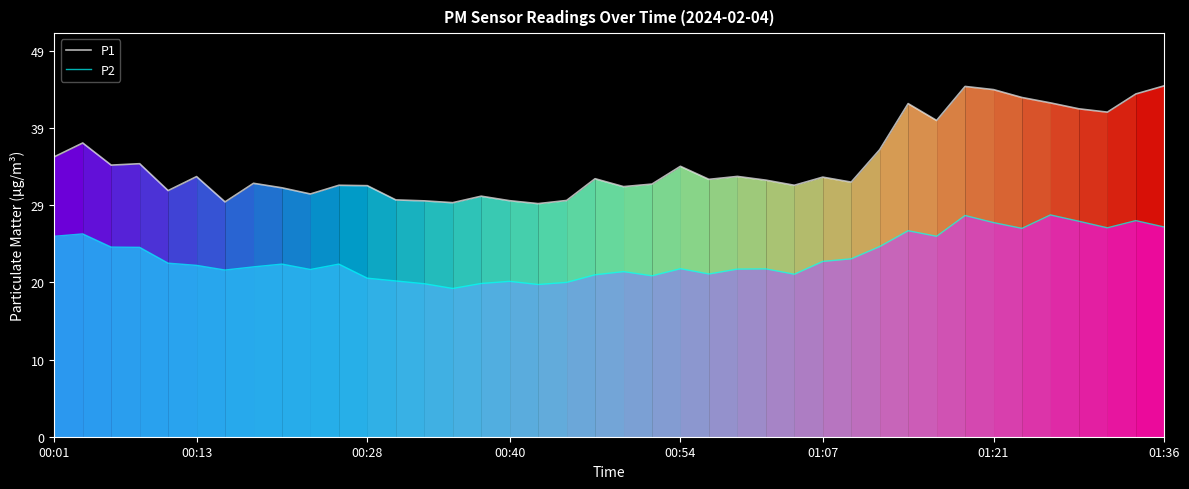

List the series in order of their overall mean, lowest first.

P2, P1